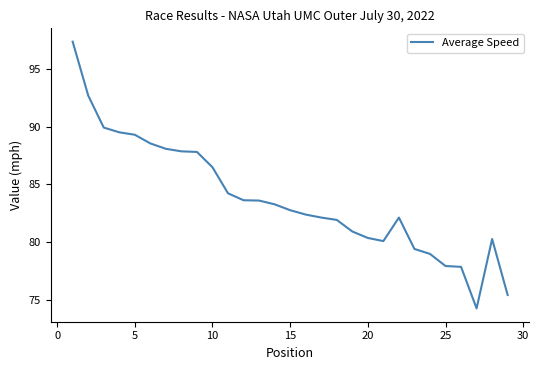

What is the difference between the maximum and minimum values?

23.0